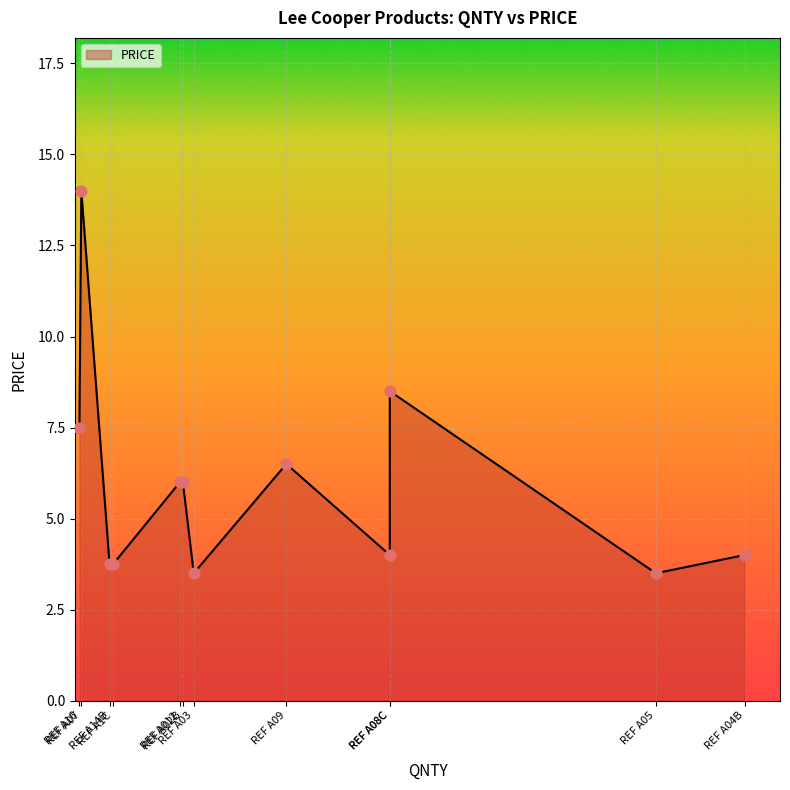

What is the ratio of the value at REF A03 to the value at REF A1C?

0.9